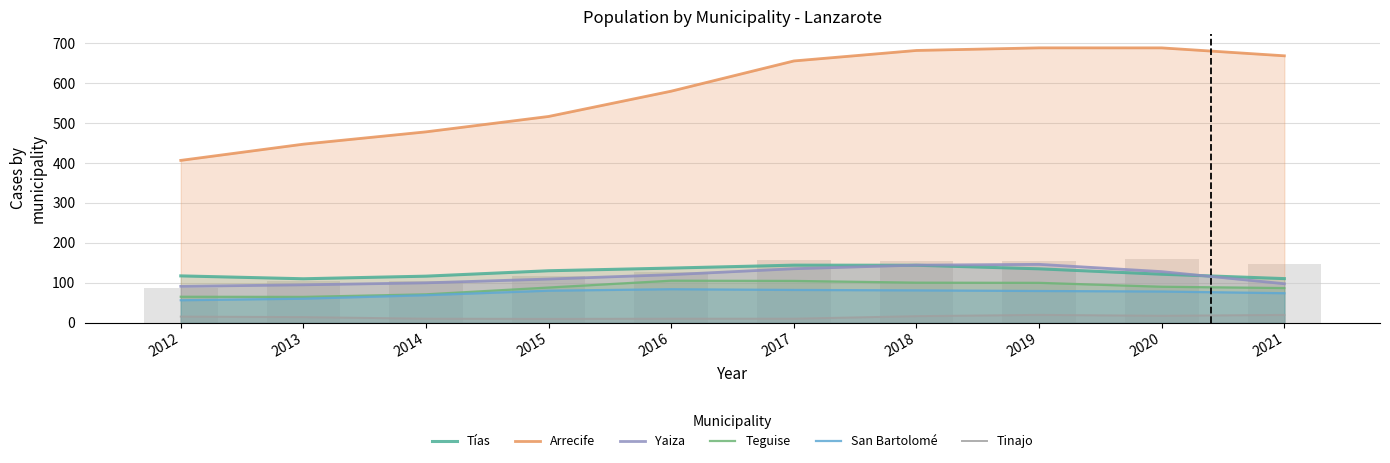

What are all the series names shown in the legend?

Tías, Arrecife, Yaiza, Teguise, San Bartolomé, Tinajo